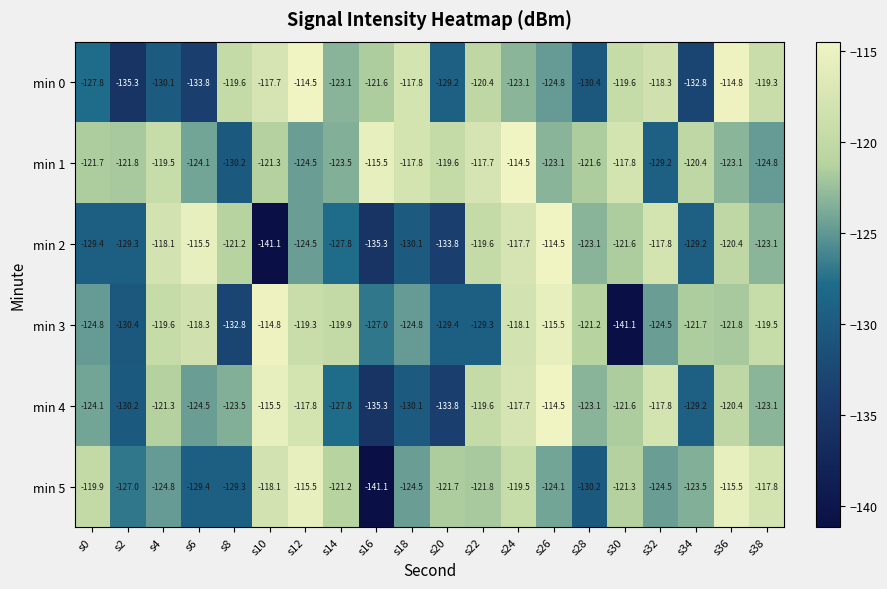

The min 5 series shows -124.5 at s32. True or false?

True